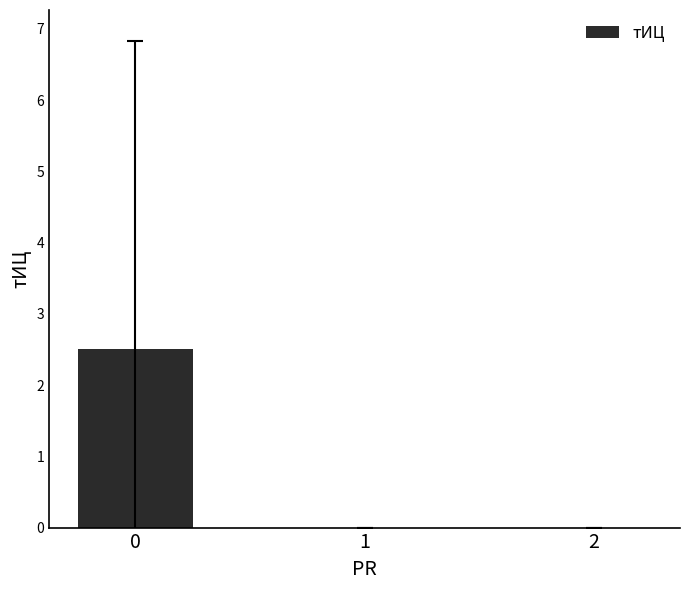

The chart shows a value of 0.0 at 1. True or false?

True